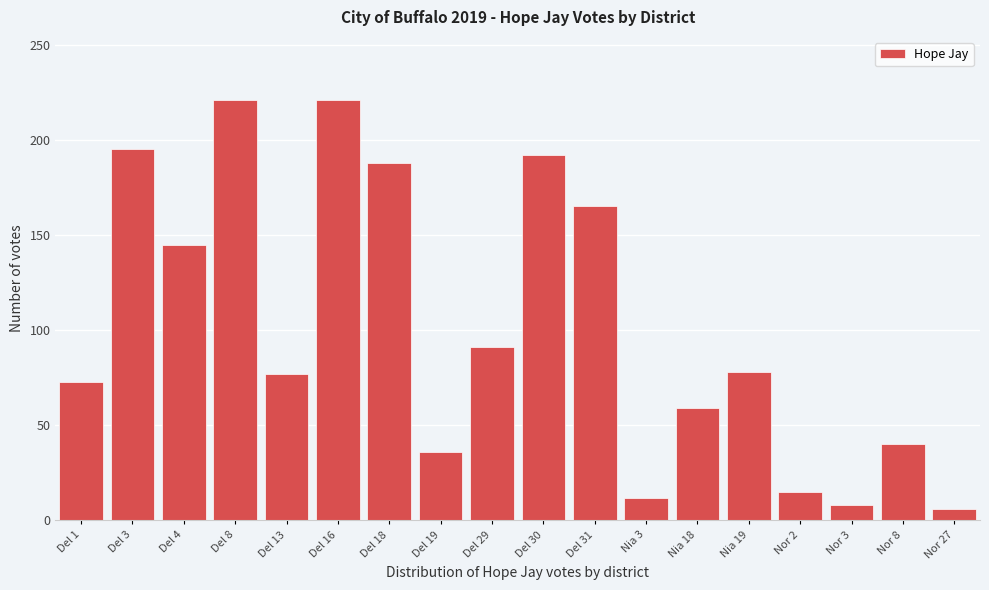

What is the average value?

101